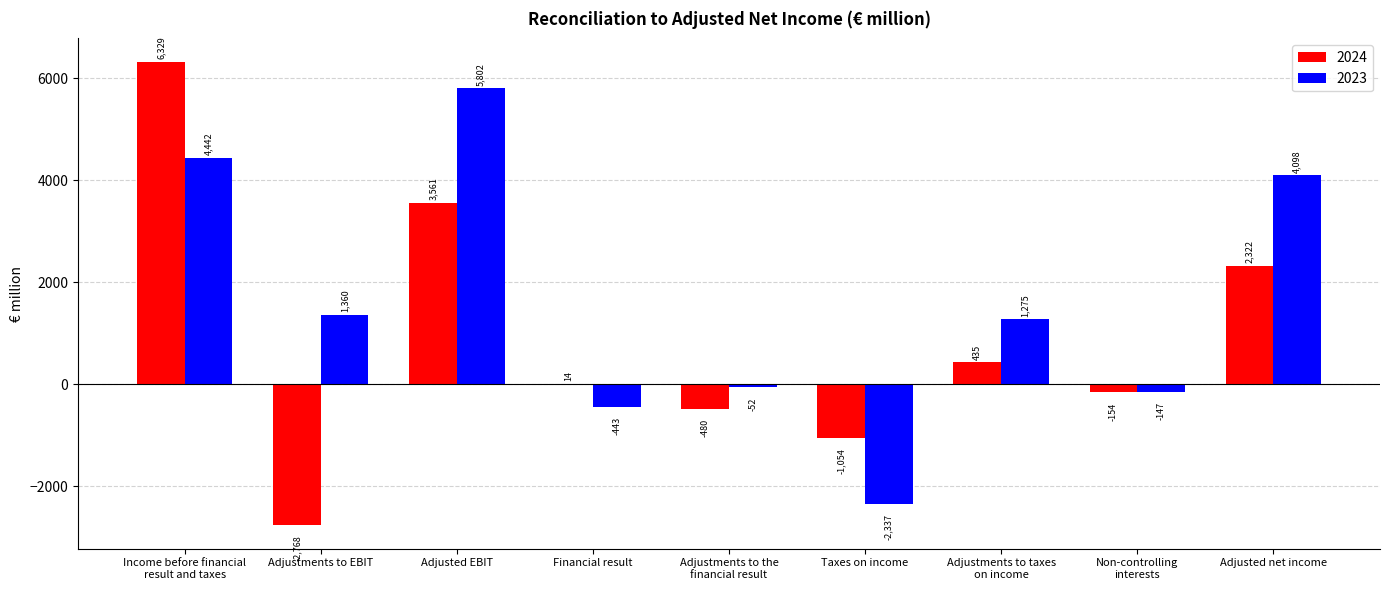

What is the sum of all 2024 values?

8205